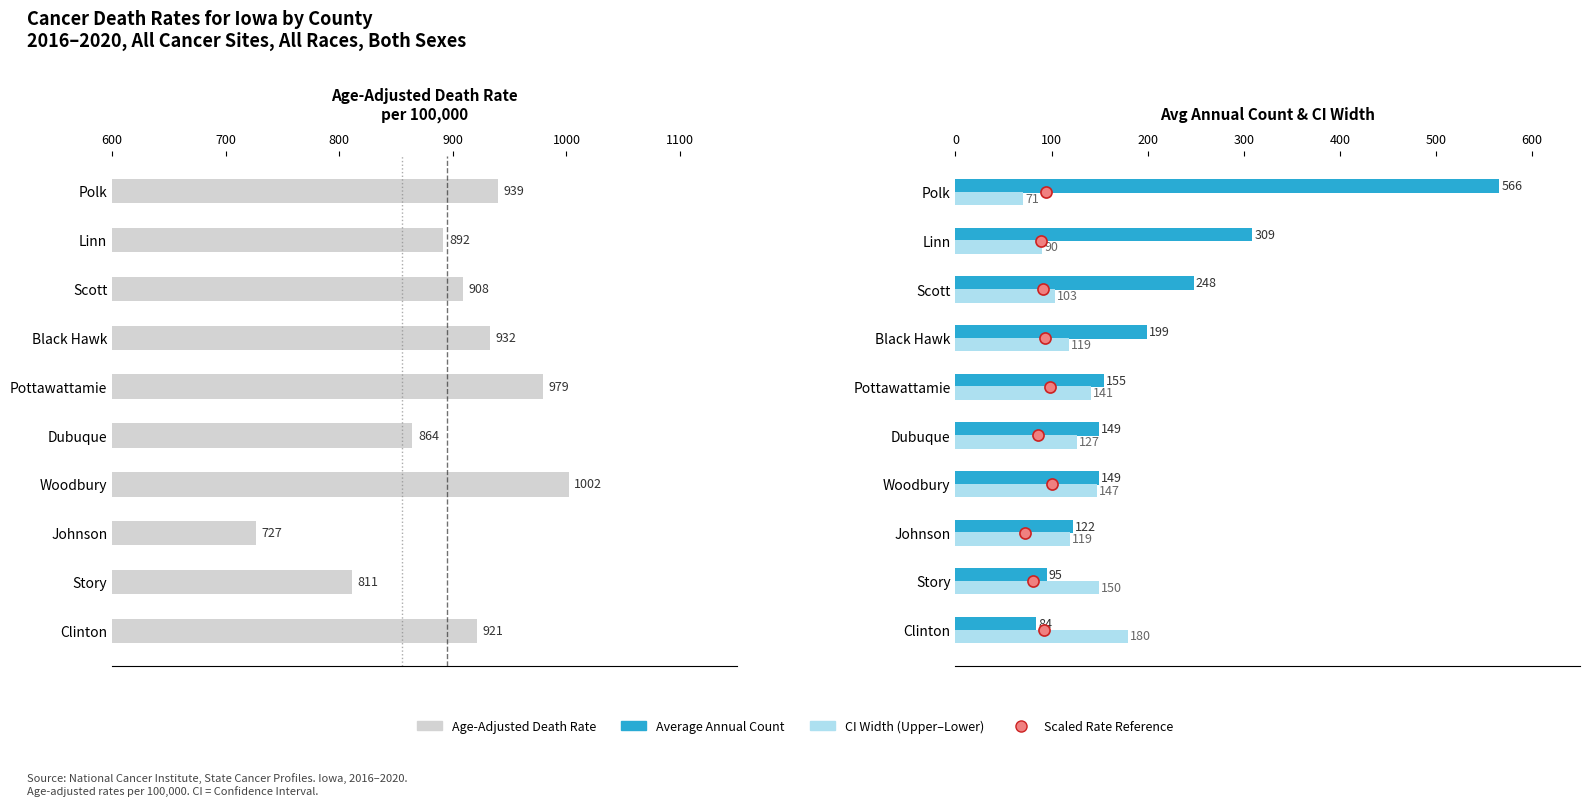

Is the value of Average Annual Count at Scott greater than the value of CI Range (Upper - Lower) at Dubuque?

Yes